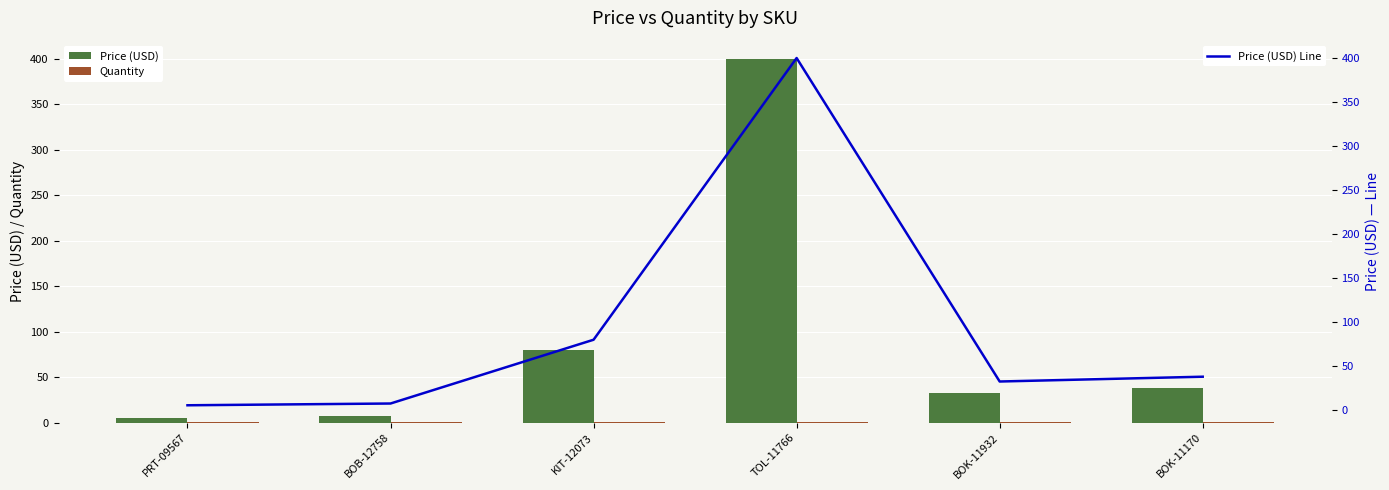

What is the sum of all Price (USD) Line values?

563.4